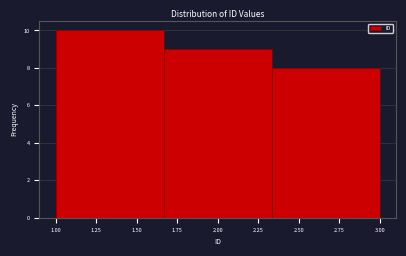

Over which range of the x-axis is the bar tallest?

1.00 to 1.65